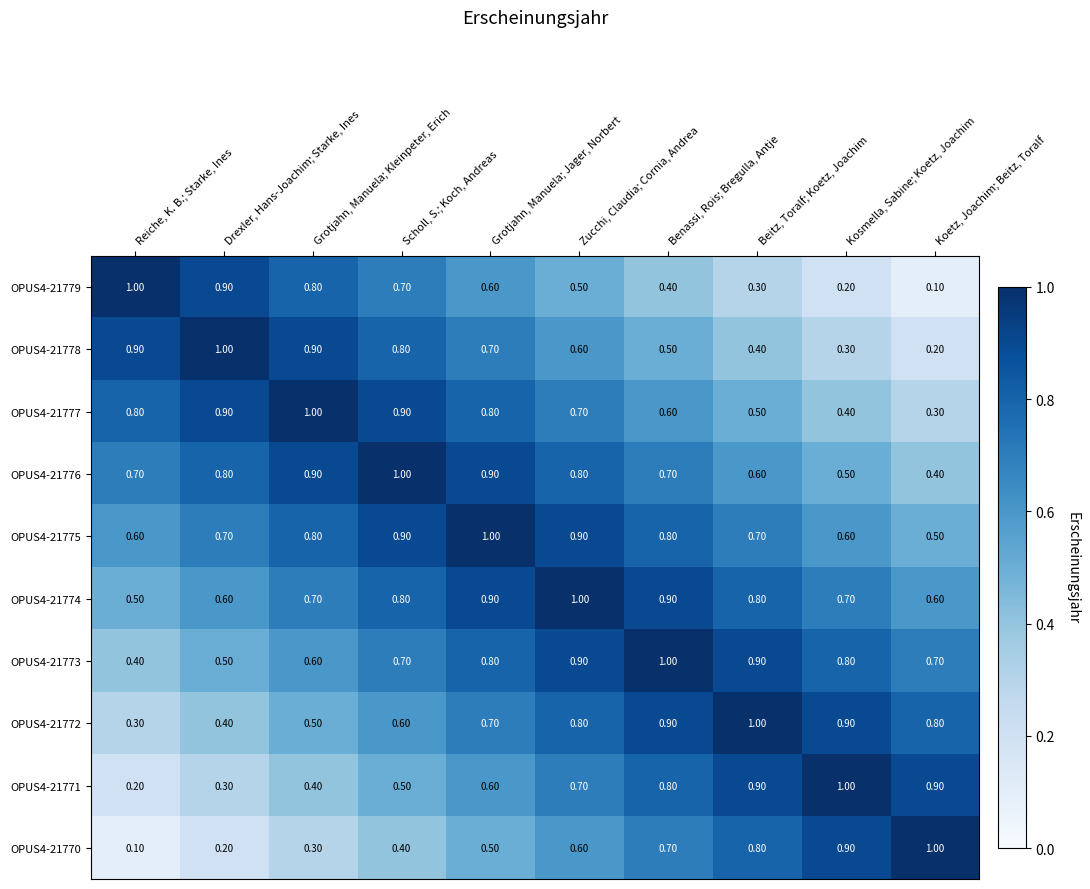

What is the average value of the OPUS4-21772 series?

0.7